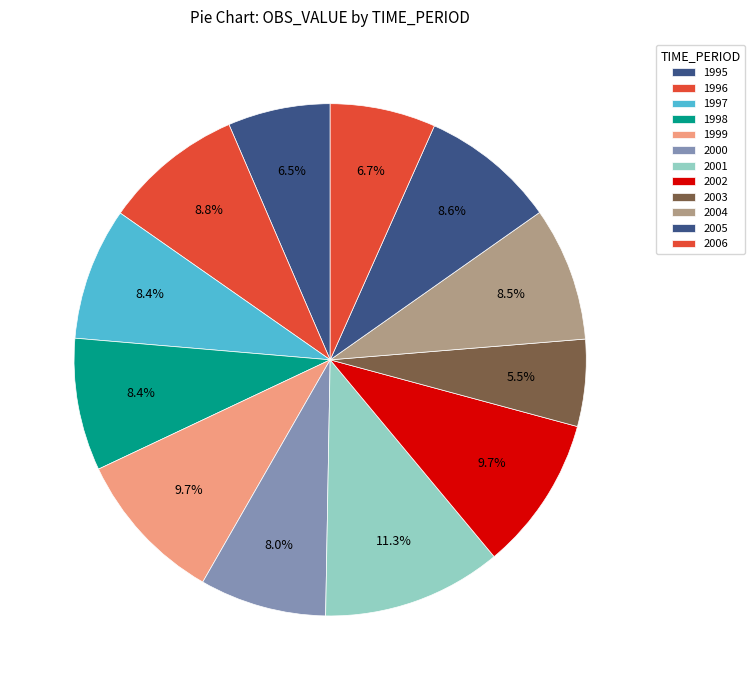

To the nearest percent, what portion does 1998 represent?

8%